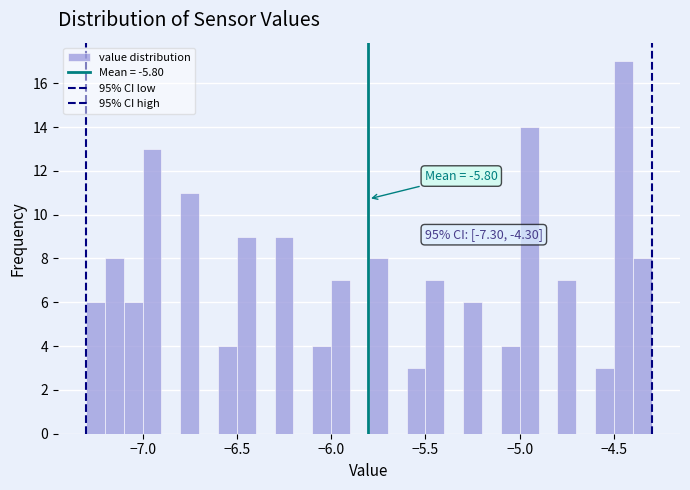

Around what value on the x-axis is the tallest bar? Give the approximate position of its centre, as read against the axis.

-4.45